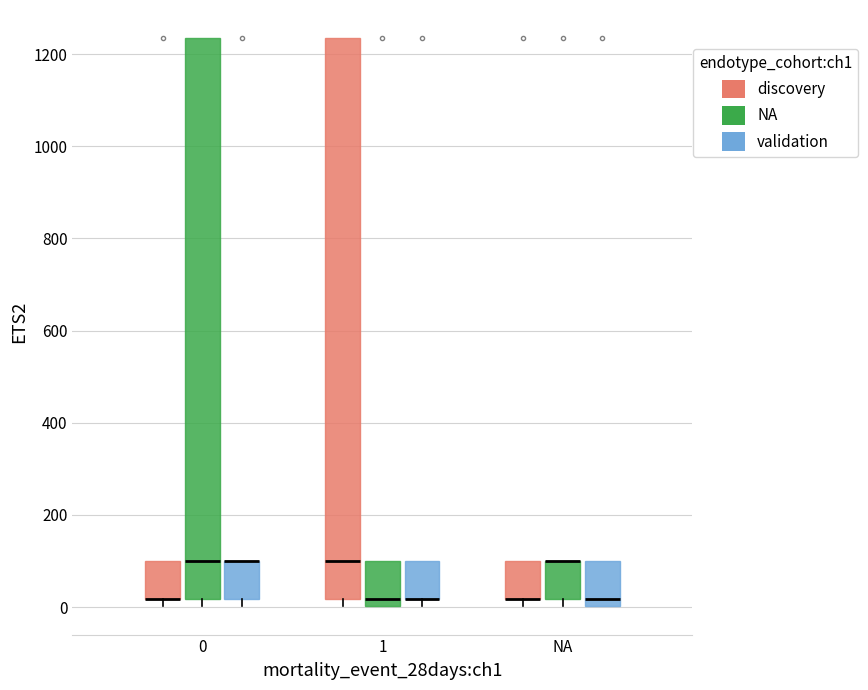

Reading left to right, read every box against the y-axis: the position of its median line, the range the box covers, and the ends of its whiskers. The values are not printed on the chart, so give them approximately, as read against the axis.

0 (discovery): median 20 (drawn on the box's lower edge), box 20 to 100, whiskers 0 to 100
0 (NA): median 100, box 20 to 1240, whiskers 0 to 1240
0 (validation): median 100 (drawn on the box's upper edge), box 20 to 100, whiskers 0 to 100
1 (discovery): median 100, box 20 to 1240, whiskers 0 to 1240
1 (NA): median 20, box 0 to 100, whiskers 0 to 100
1 (validation): median 20 (drawn on the box's lower edge), box 20 to 100, whiskers 0 to 100
NA (discovery): median 20 (drawn on the box's lower edge), box 20 to 100, whiskers 0 to 100
NA (NA): median 100 (drawn on the box's upper edge), box 20 to 100, whiskers 0 to 100
NA (validation): median 20, box 0 to 100, whiskers 0 to 100